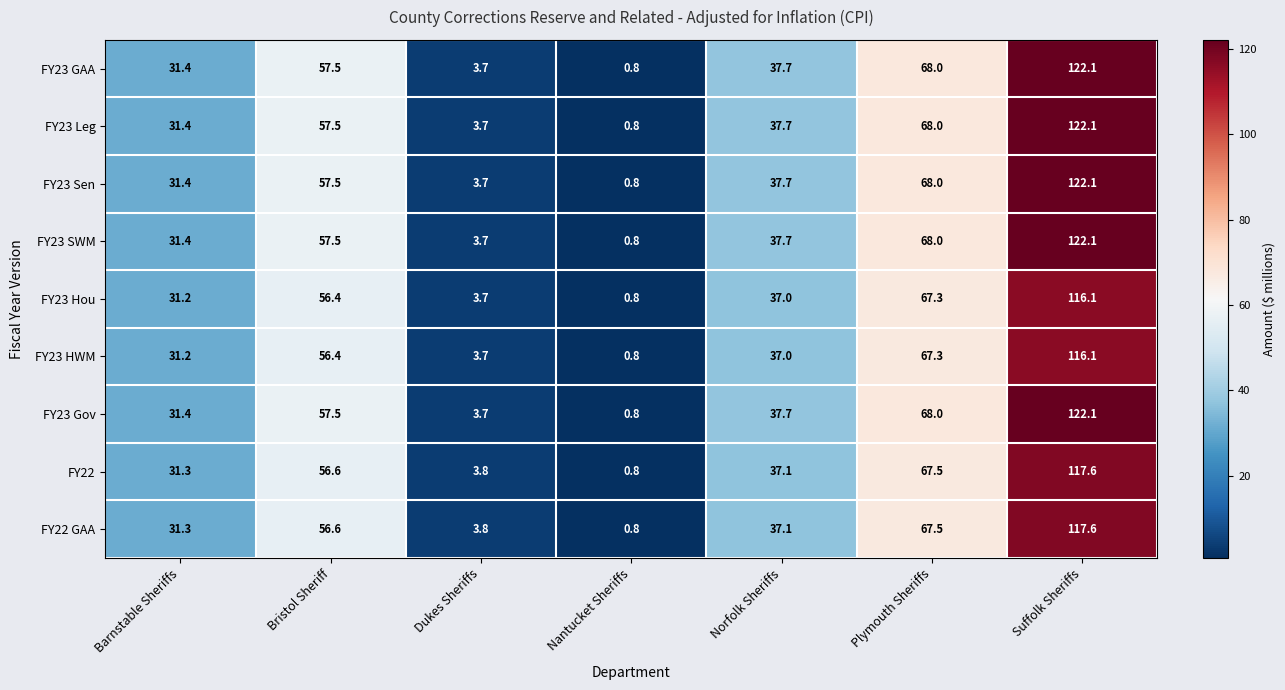

True or false: FY23 Hou has a value of 0.8 at Nantucket Sheriffs.

True